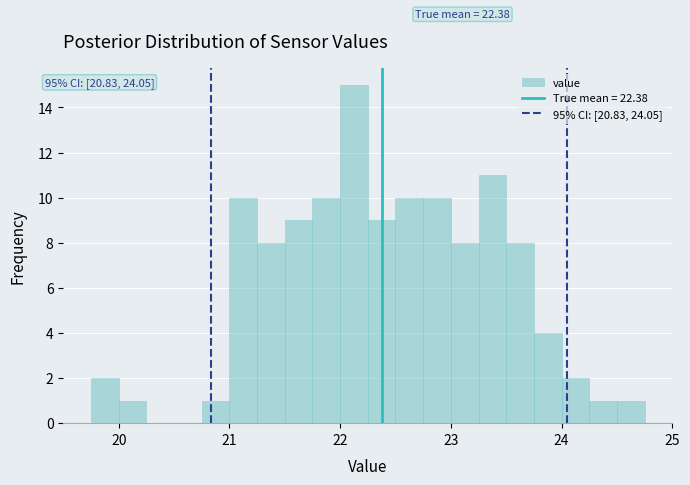

Around what value on the x-axis is the tallest bar? Give the approximate position of its centre, as read against the axis.

22.1